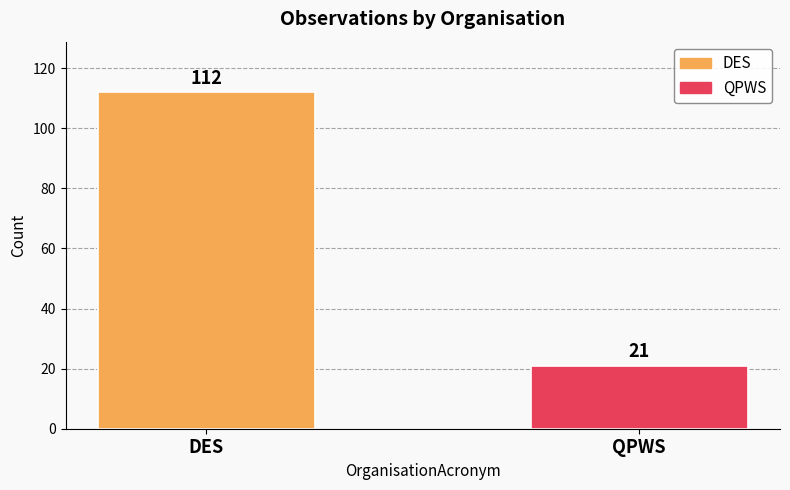

Reading right to left, what are all the values shown in this chart?

21	112